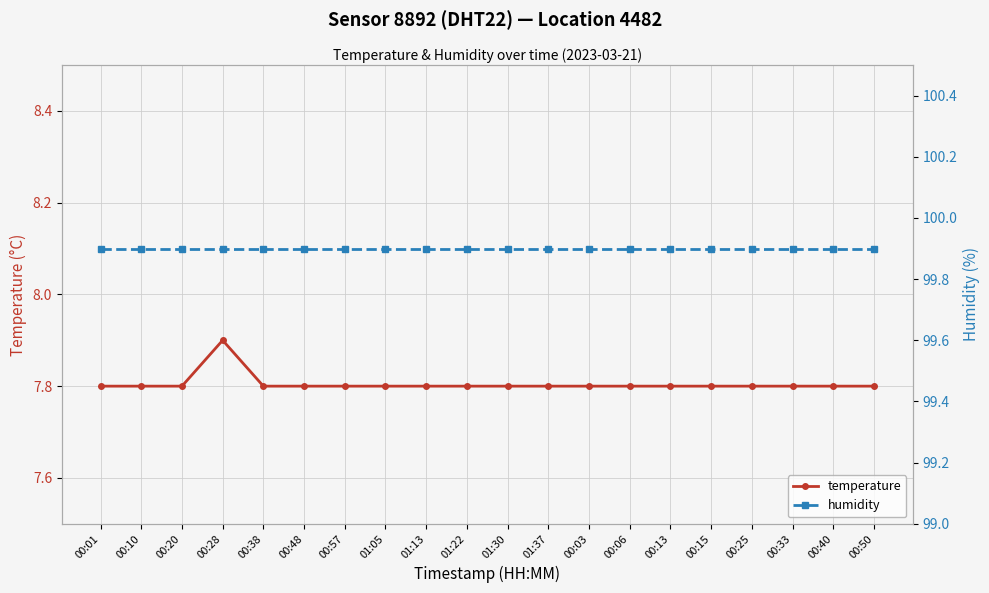

The temperature series shows 7.8 at 00:13. True or false?

True